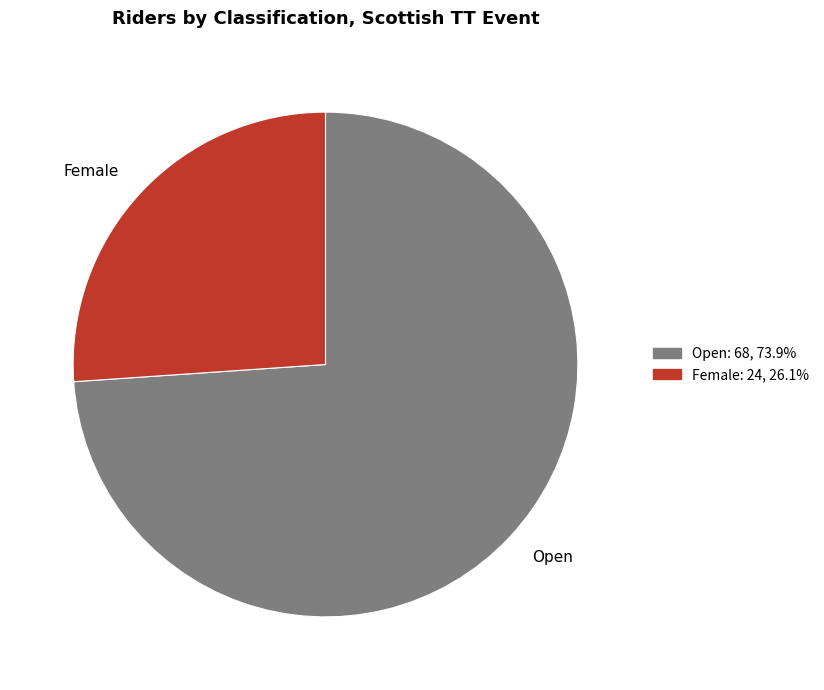

Is it true that Open is 66% of the pie?

False